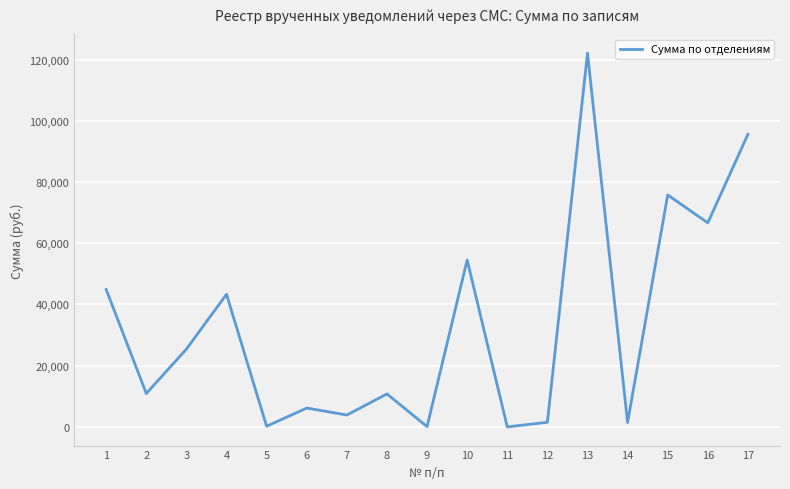

At which label does the data first exceed 10916?

1